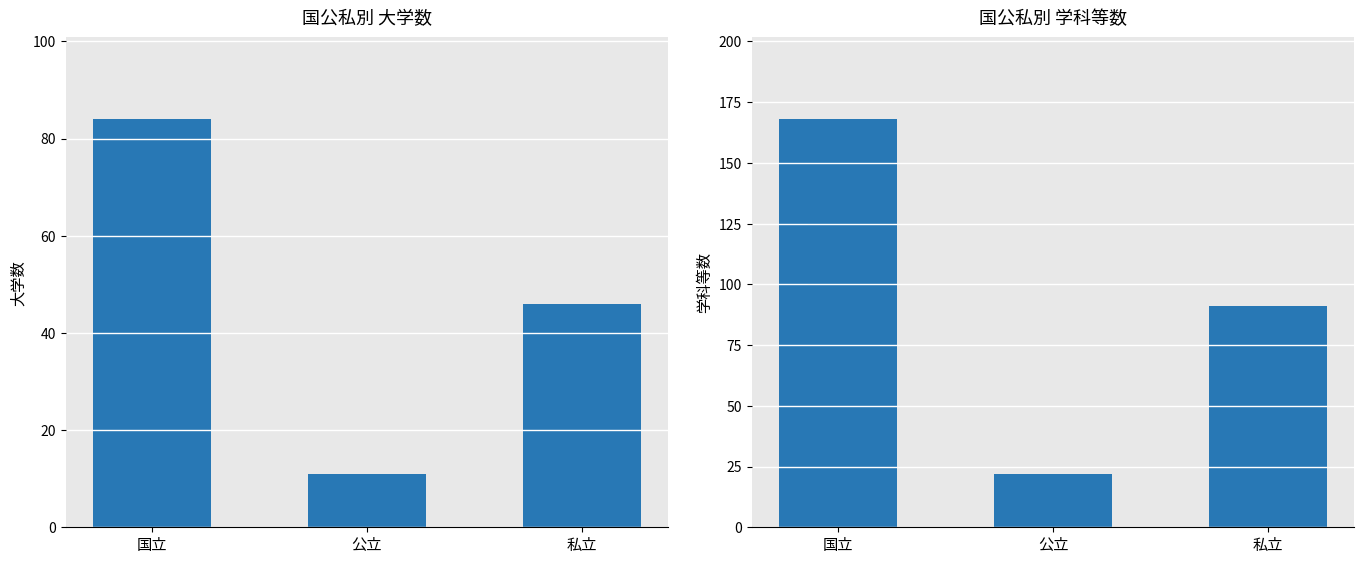

At which label is 大学数 closest to 47?

私立